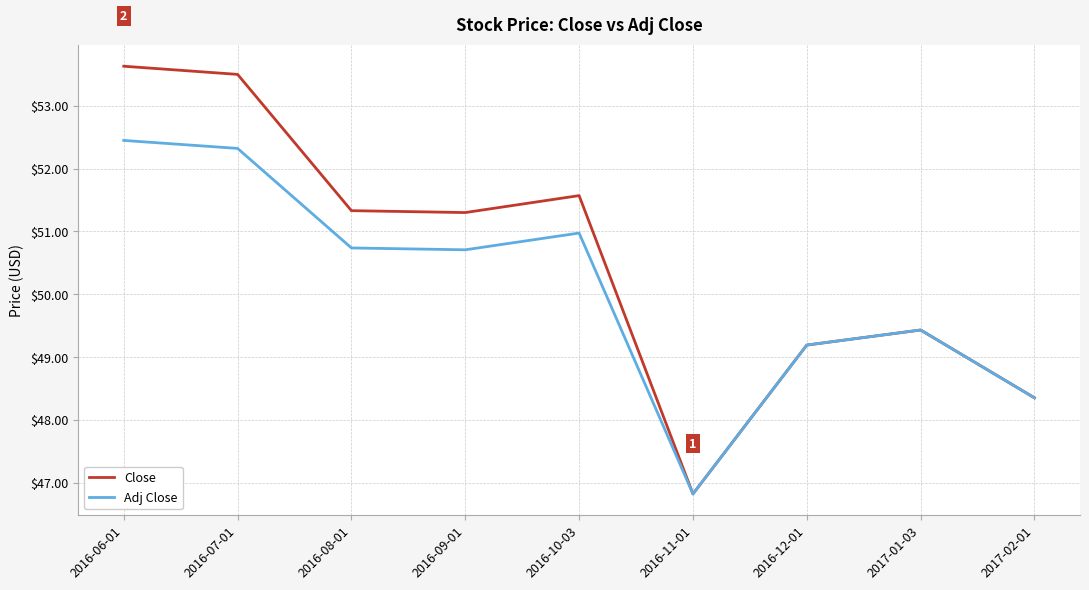

Rank the series at 2016-07-01 from lowest to highest value.

Adj Close, Close